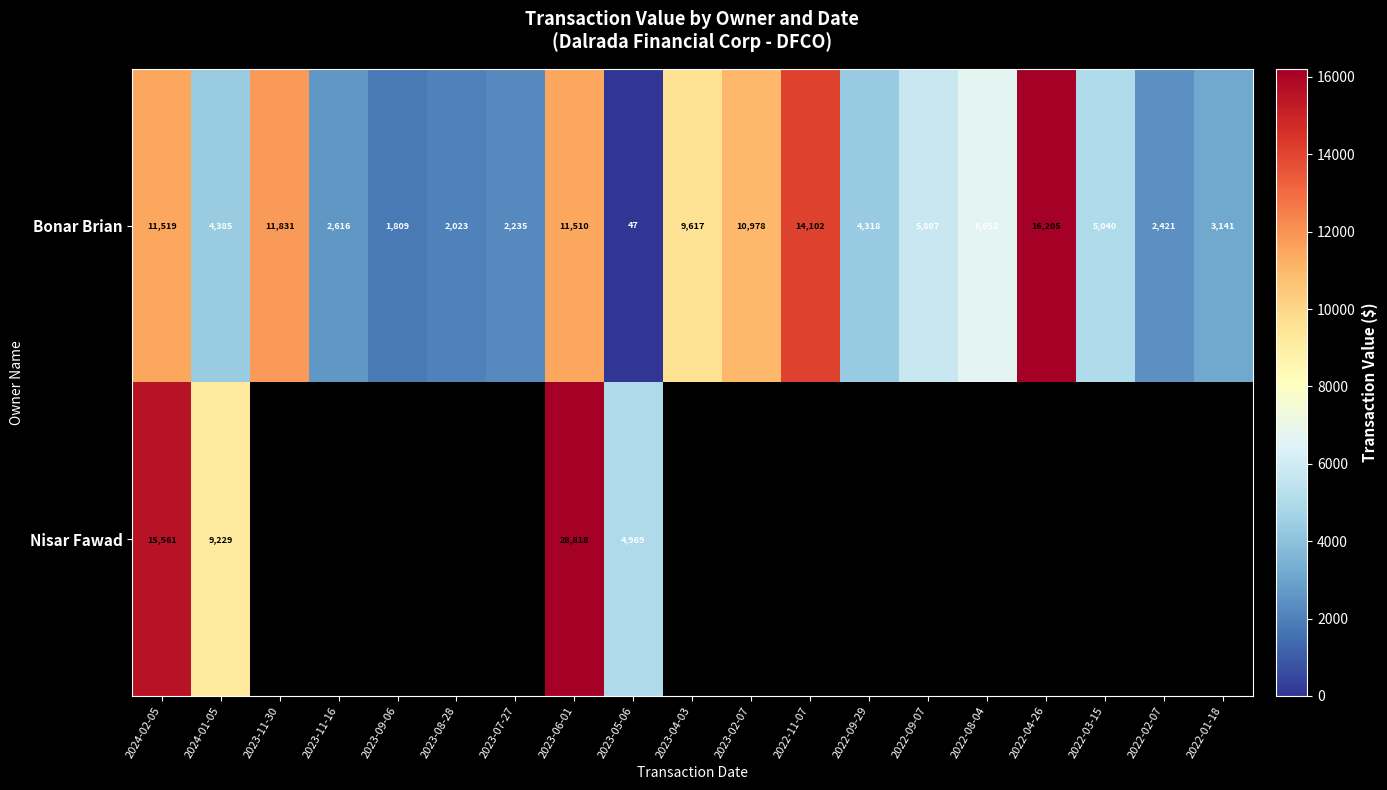

True or false: Bonar Brian has a value of 2235 at 2023-07-27.

True